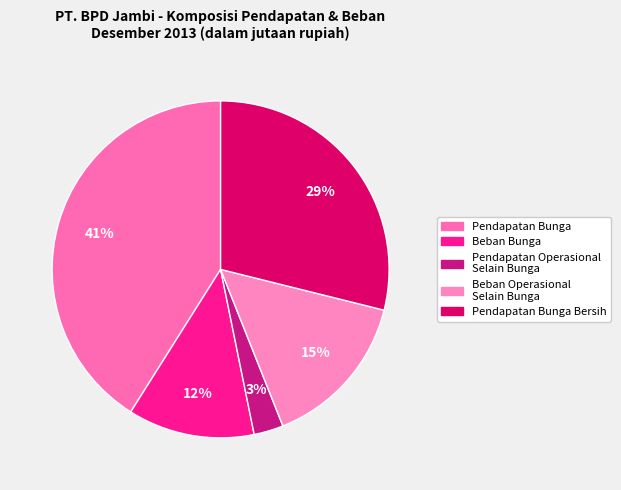

Is there any slice that represents more than half of the pie?

No